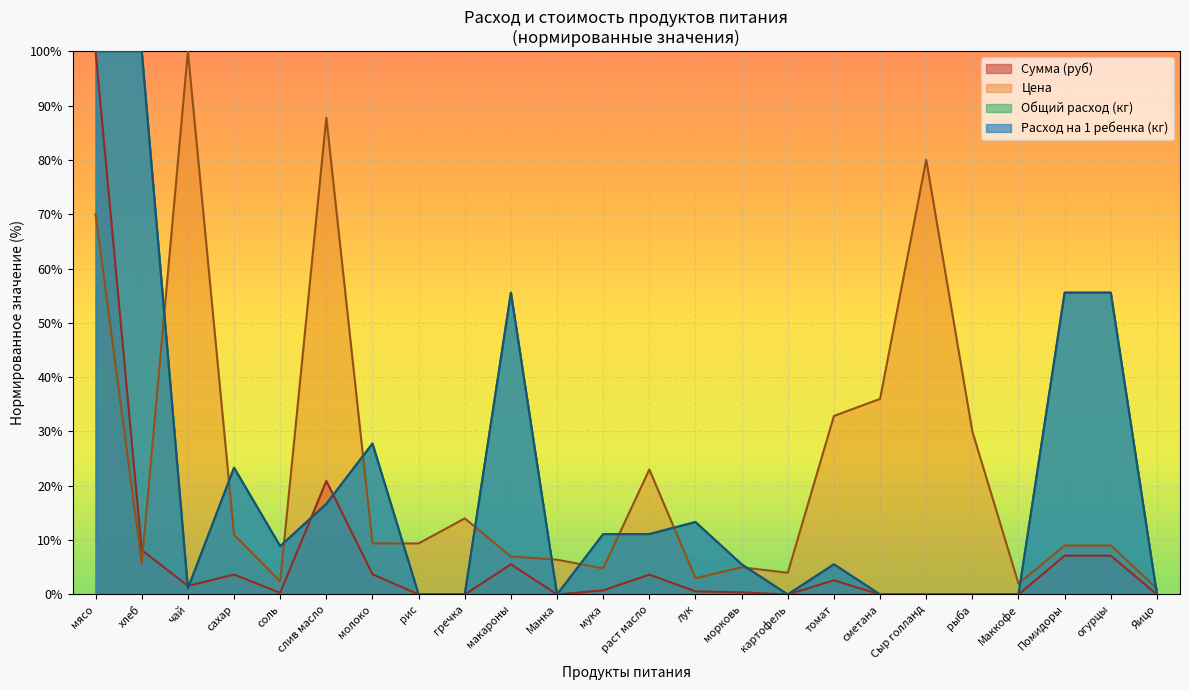

Between раст масло and Маккофе, which is larger?

раст масло